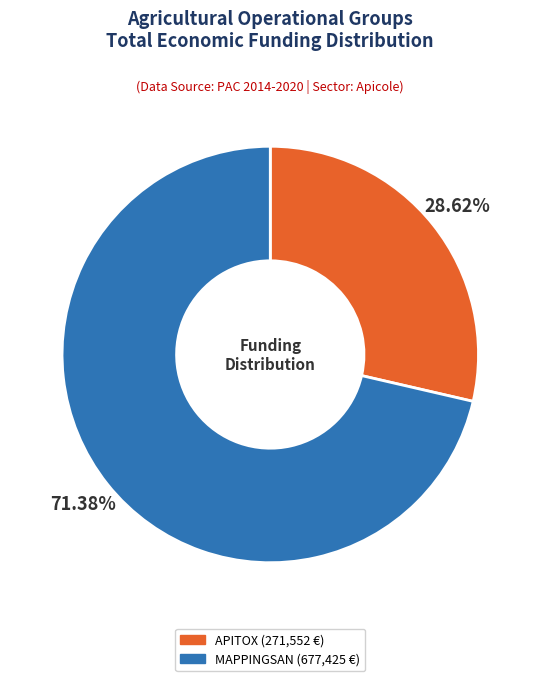

Is there any slice that represents more than half of the pie?

Yes